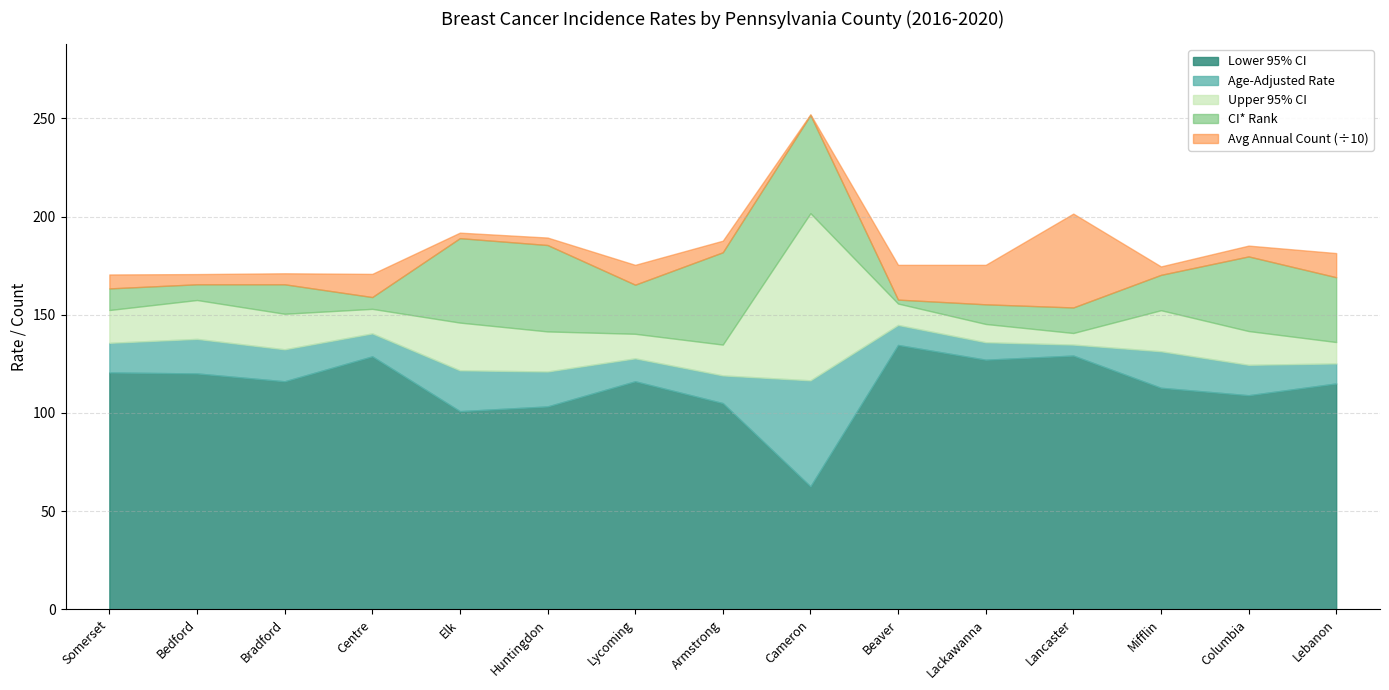

Which category has the lowest value in the Lower 95% CI series?

Cameron